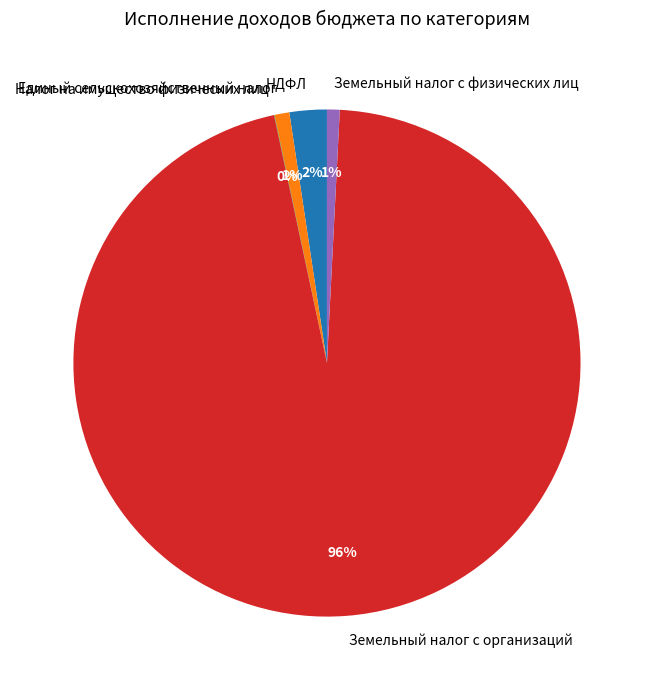

Which category has the biggest portion of the pie?

Земельный налог с организаций